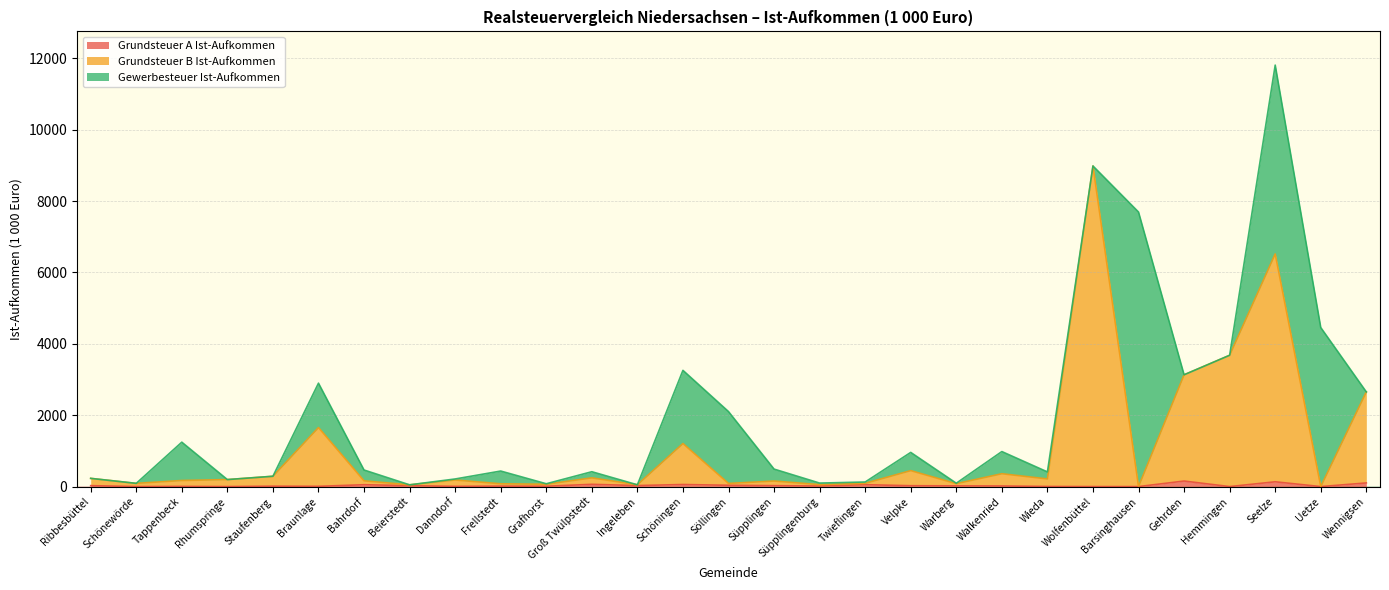

Which series has the widest spread of values?

Grundsteuer B Ist-Aufkommen